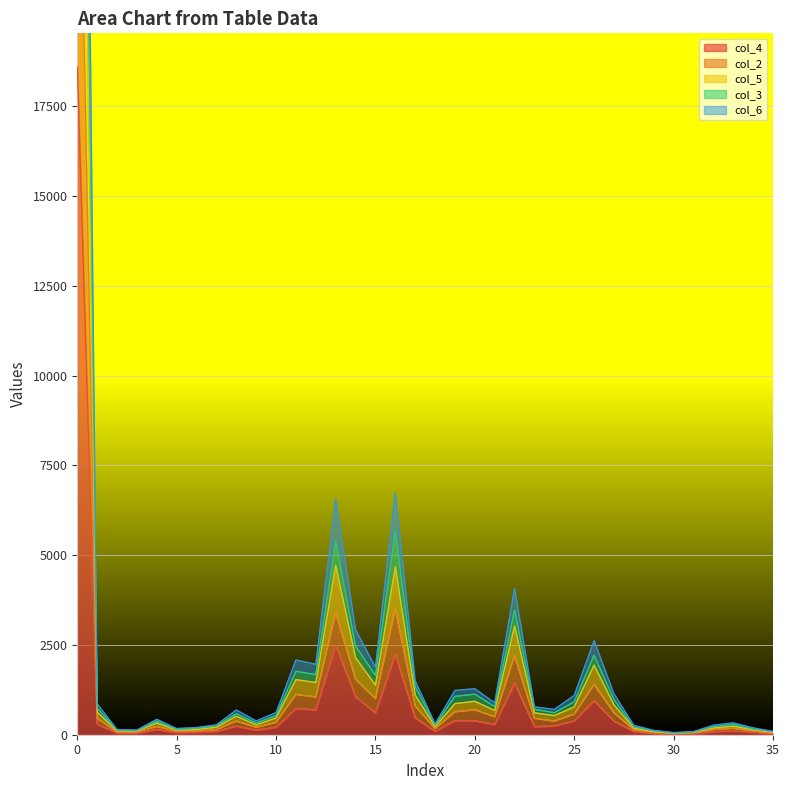

What is the value of the col_6 point at the 30th from the left?

121